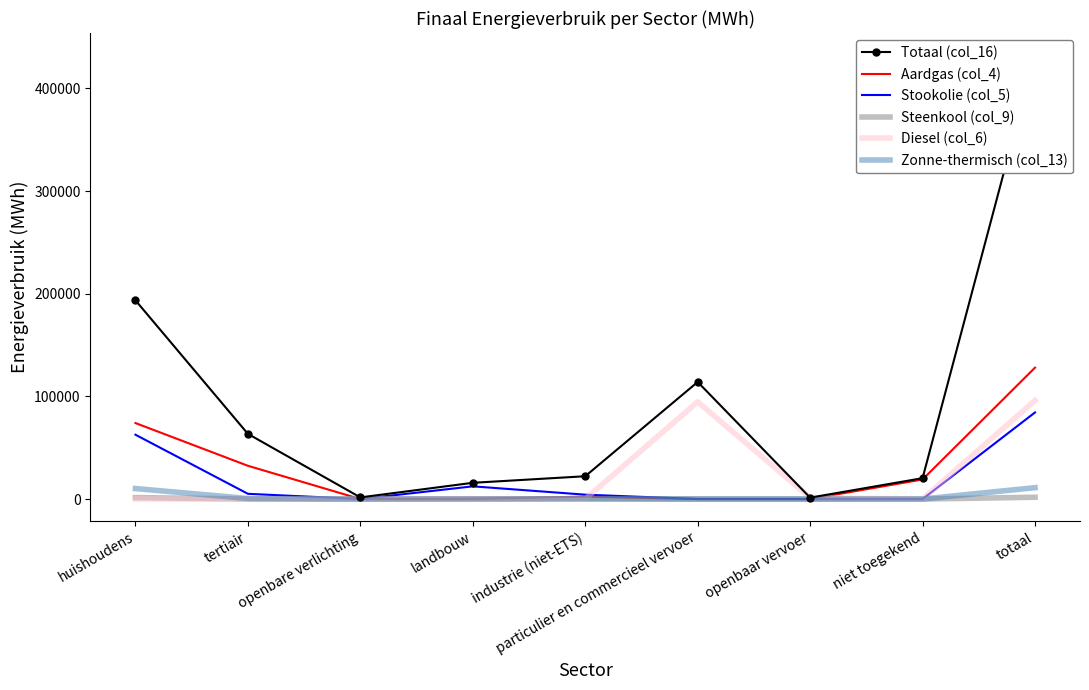

Is this an area chart (filled region under the line)?

No